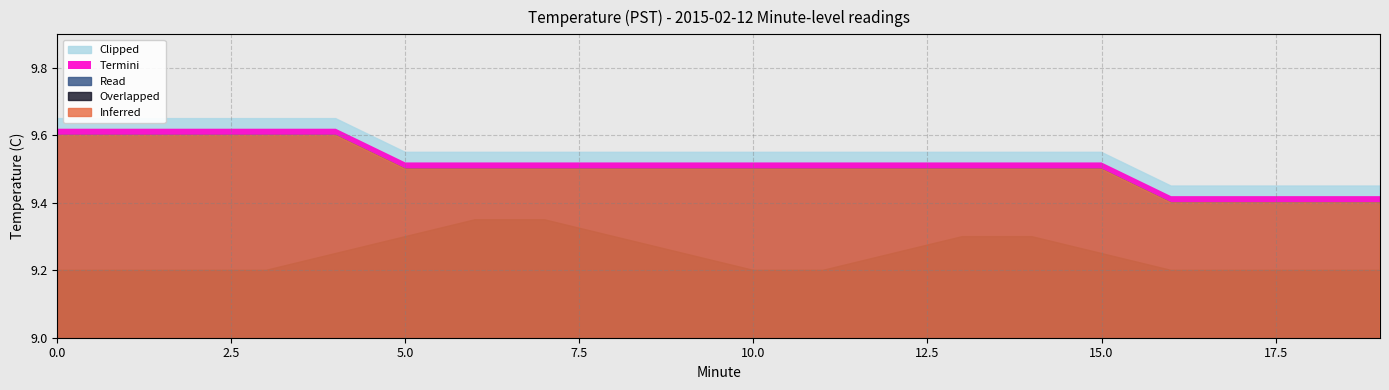

True or false: Termini has a value of 16.7 at 2.

False